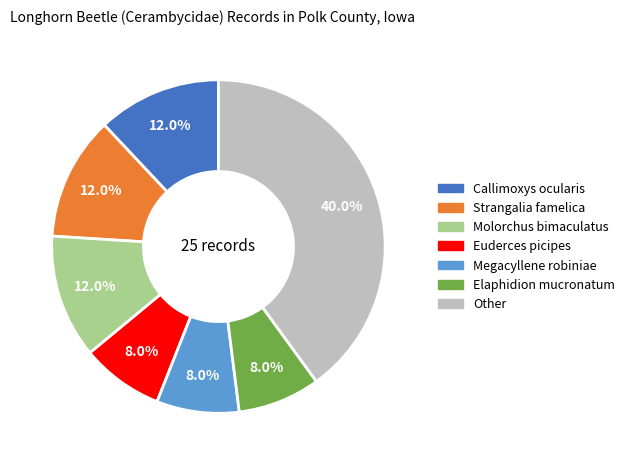

How many segments does this pie chart have?

7